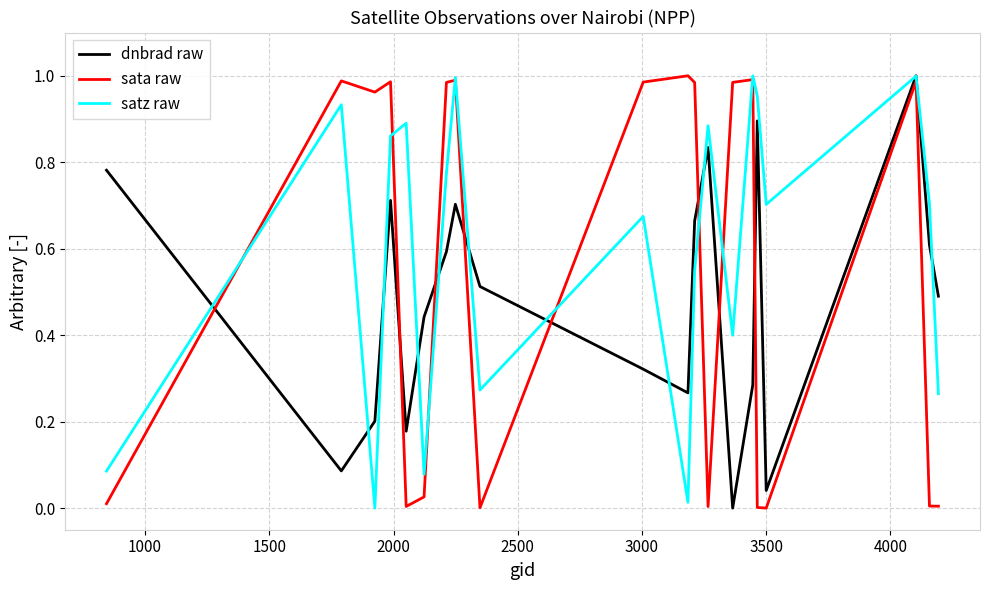

Rank the series by their average value, from highest to lowest.

satz raw, sata raw, dnbrad raw